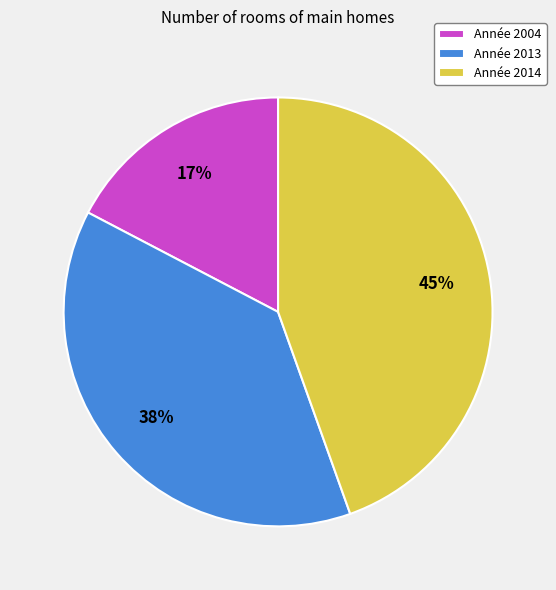

True or false: Année 2004 accounts for 17% of the total.

True